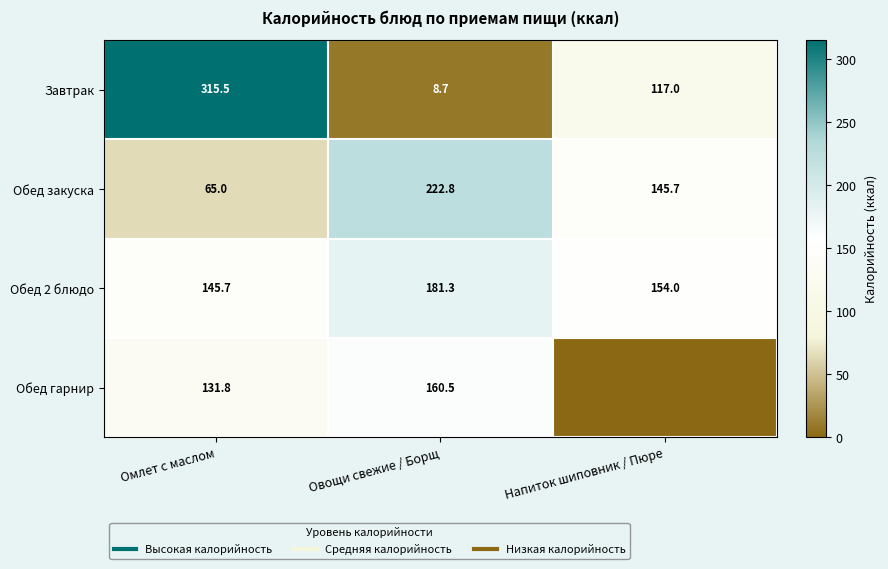

Rank the series at Омлет с маслом from highest to lowest value.

Завтрак, Обед 2 блюдо, Обед гарнир, Обед закуска